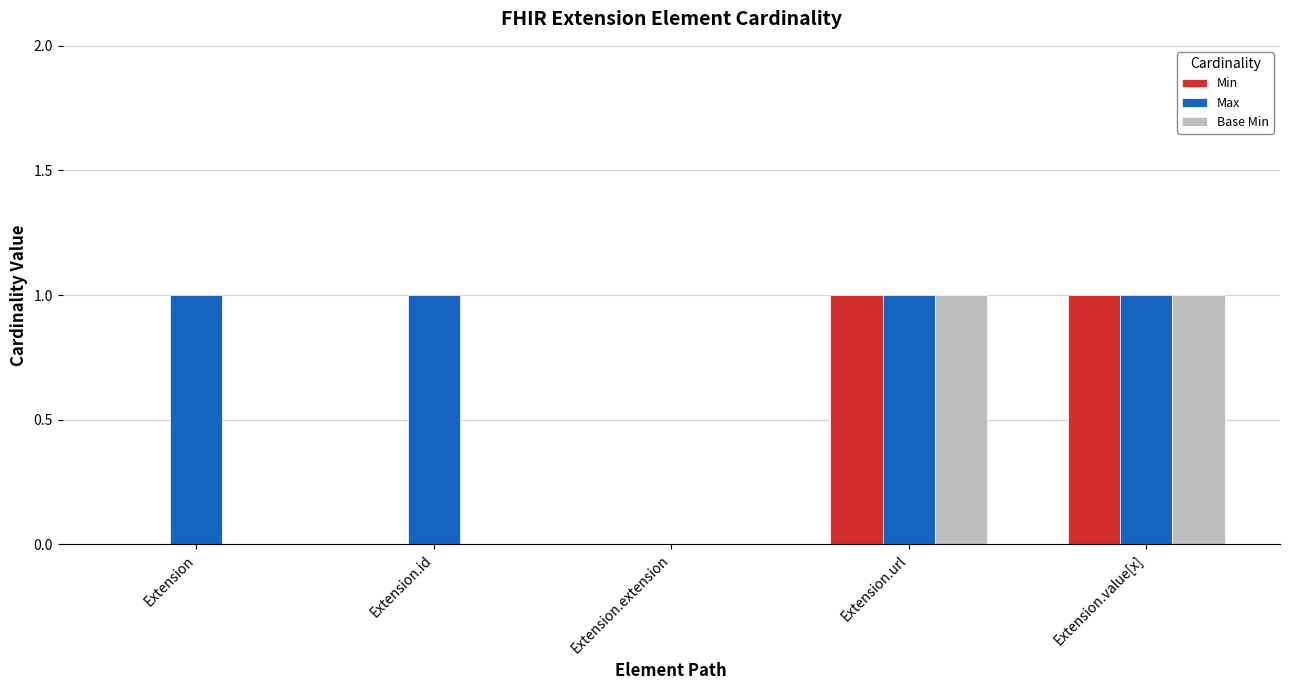

Which series has the largest total across all categories?

Max